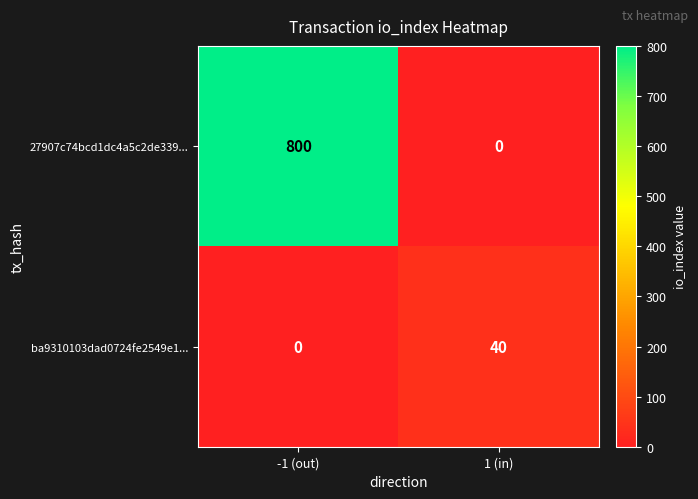

At how many categories does at least one series exceed 690?

1